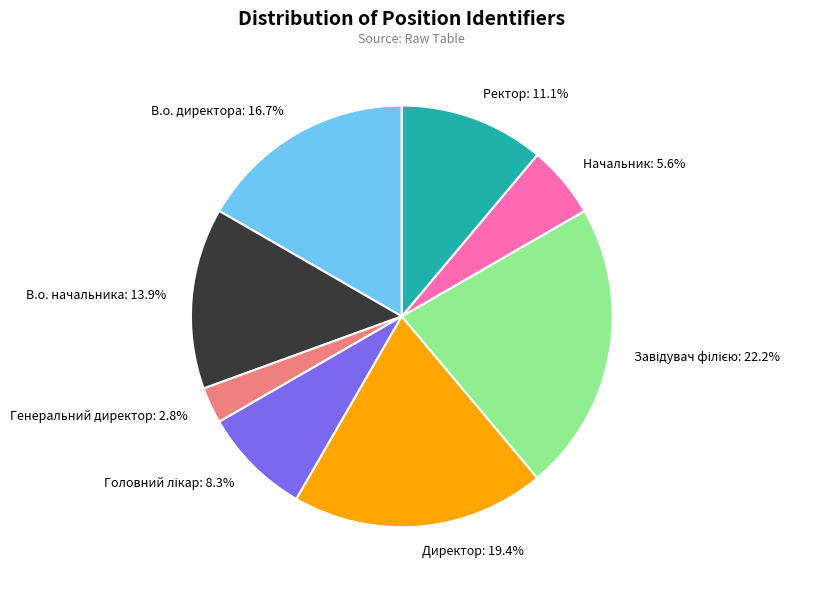

Count the number of slices in the pie.

8